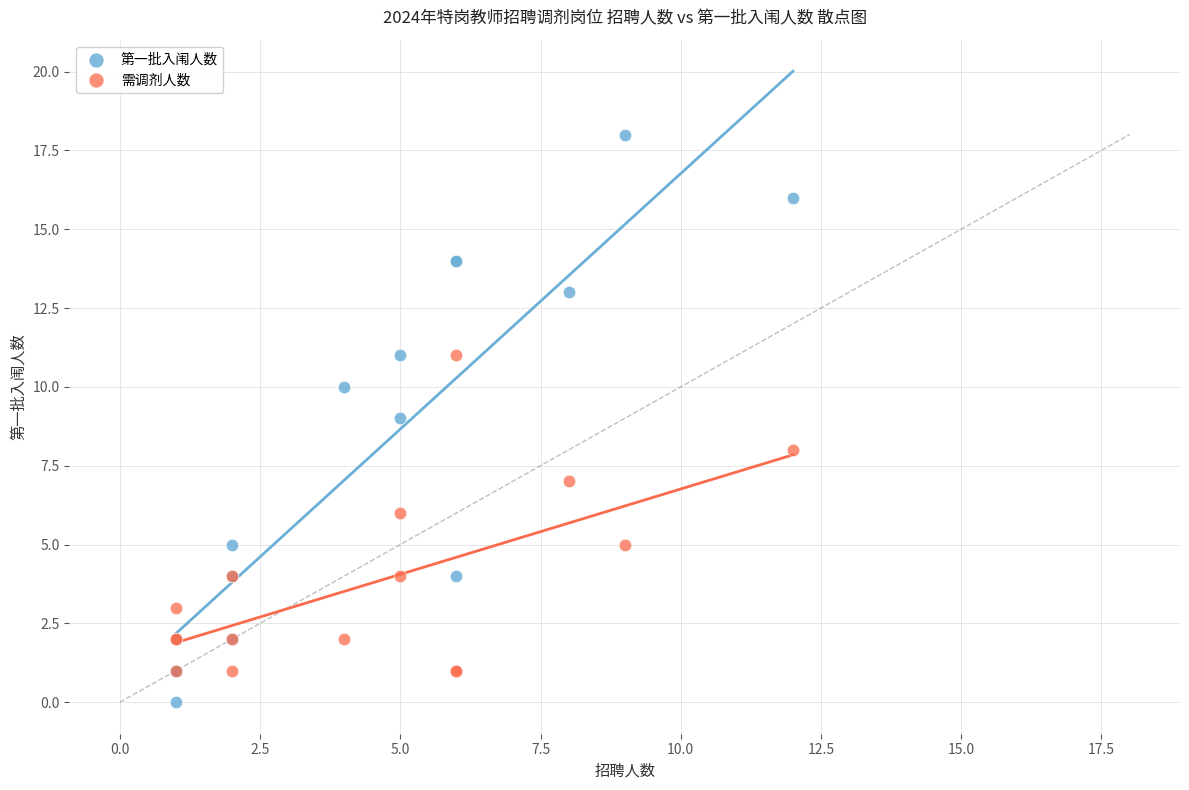

Which series contains the highest Y value?

第一批入闱人数